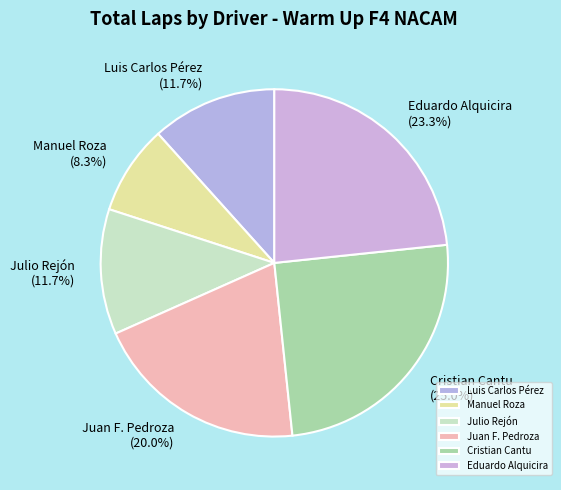

To the nearest percent, what is the average slice percentage?

17%